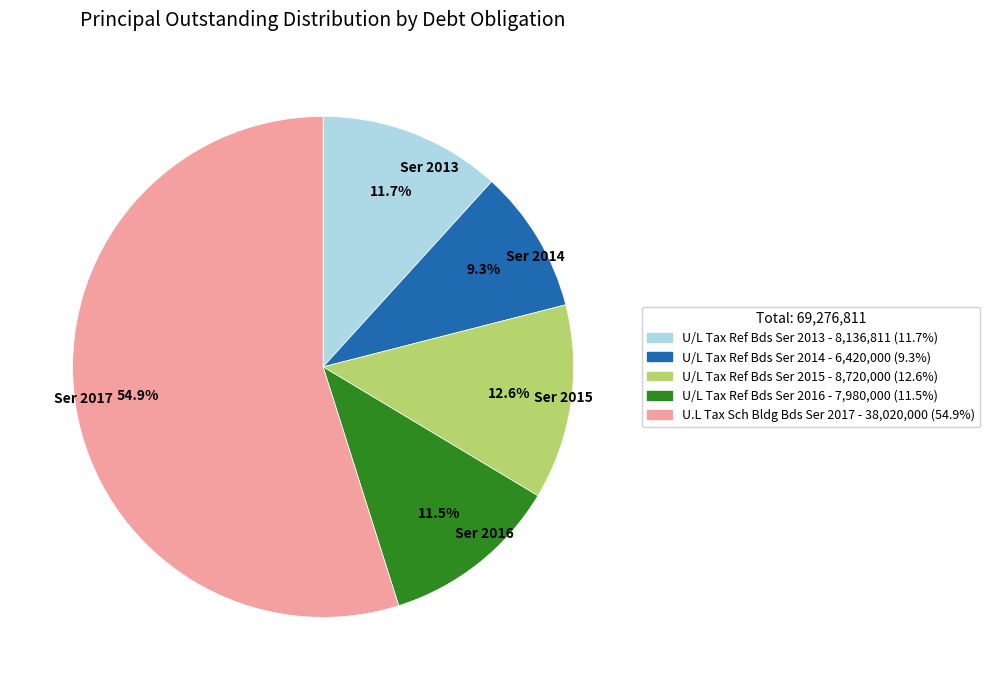

Combined, do Ser 2014 and Ser 2017 account for over 50%?

Yes